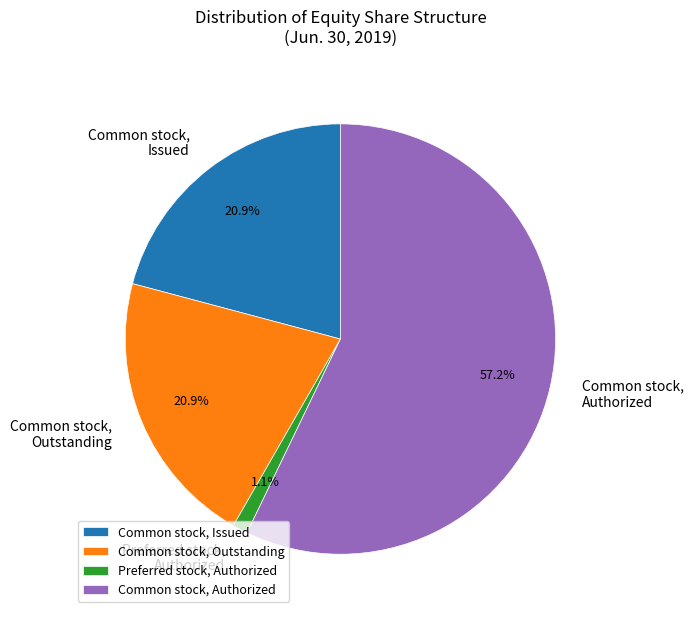

To the nearest percent, what percentage of the pie is Common stock, Outstanding?

21%